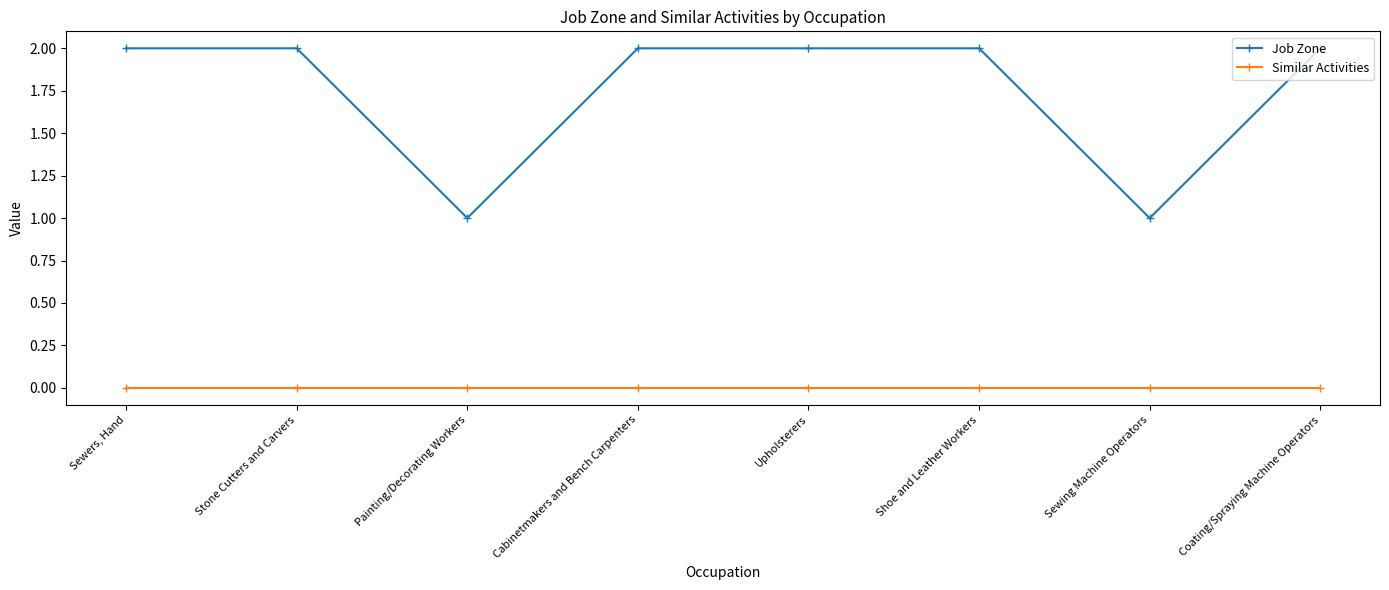

True or false: Similar Activities and Job Zone cross at least once.

False